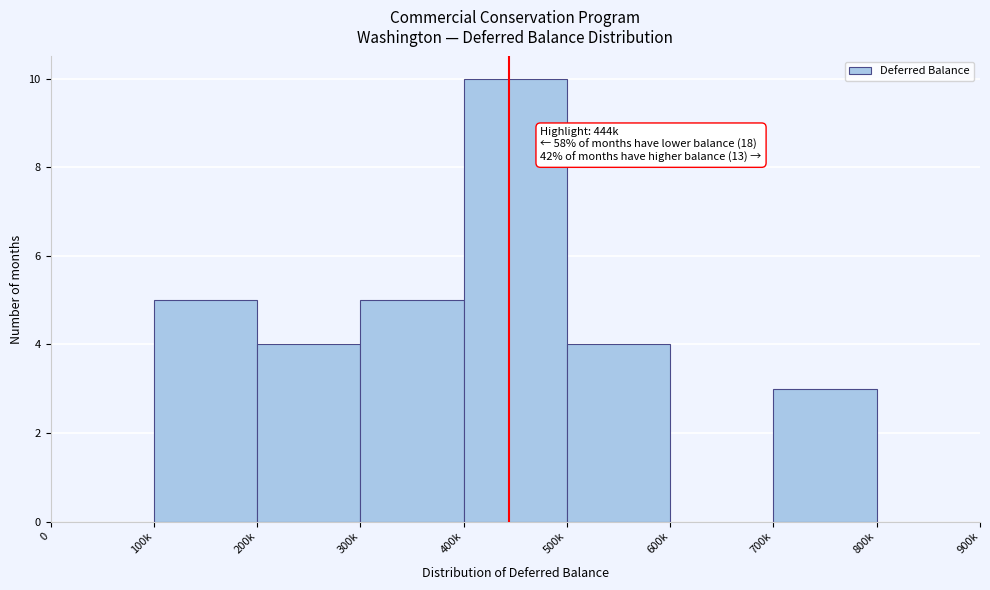

Reading left to right, list all the values displayed in this chart.

0=0	100k=5	200k=4	300k=5	400k=10	500k=4	600k=0	700k=3	800k=0